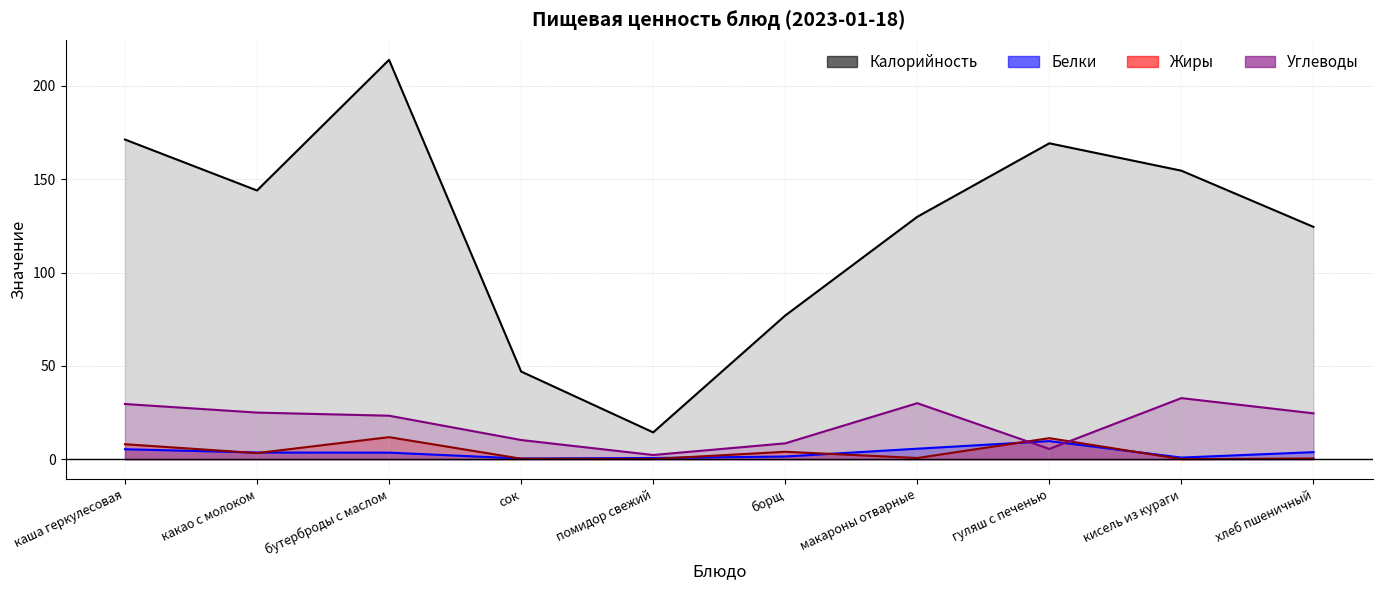

What is the difference between the maximum and minimum values in the Калорийность series?

199.6